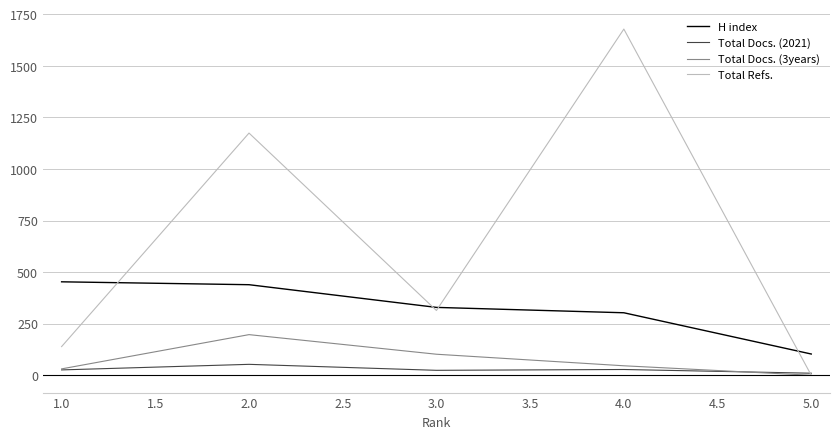

What is the difference between the second highest and second lowest values in the H index series?

136